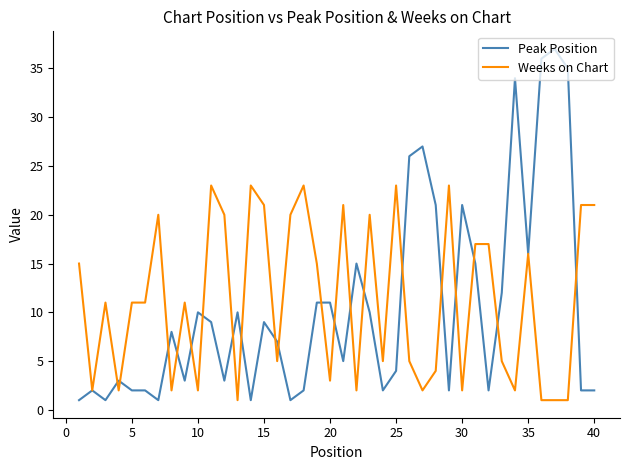

What is the greatest value displayed?

37